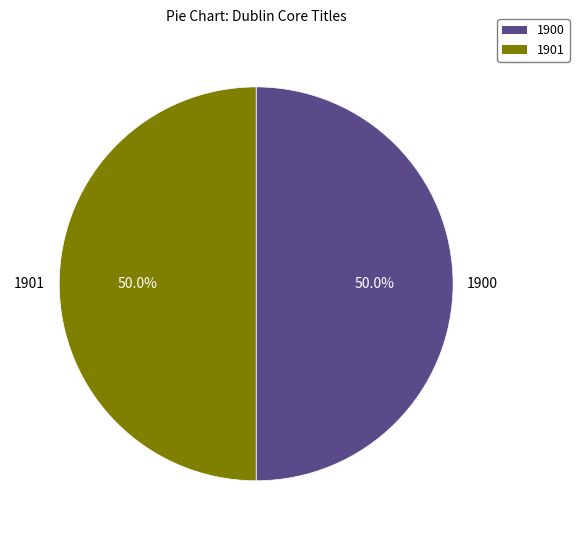

What portion of the pie excludes 1900?

50.0%